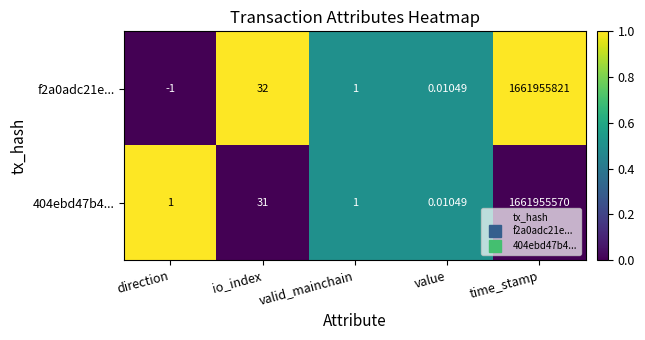

Which category has the lowest value across all series?

direction